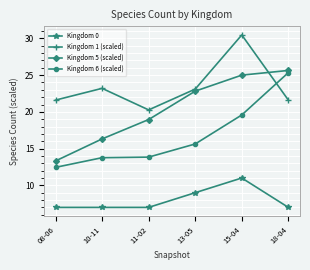

What is the lowest value of the Kingdom 6 (scaled) series?

12.4